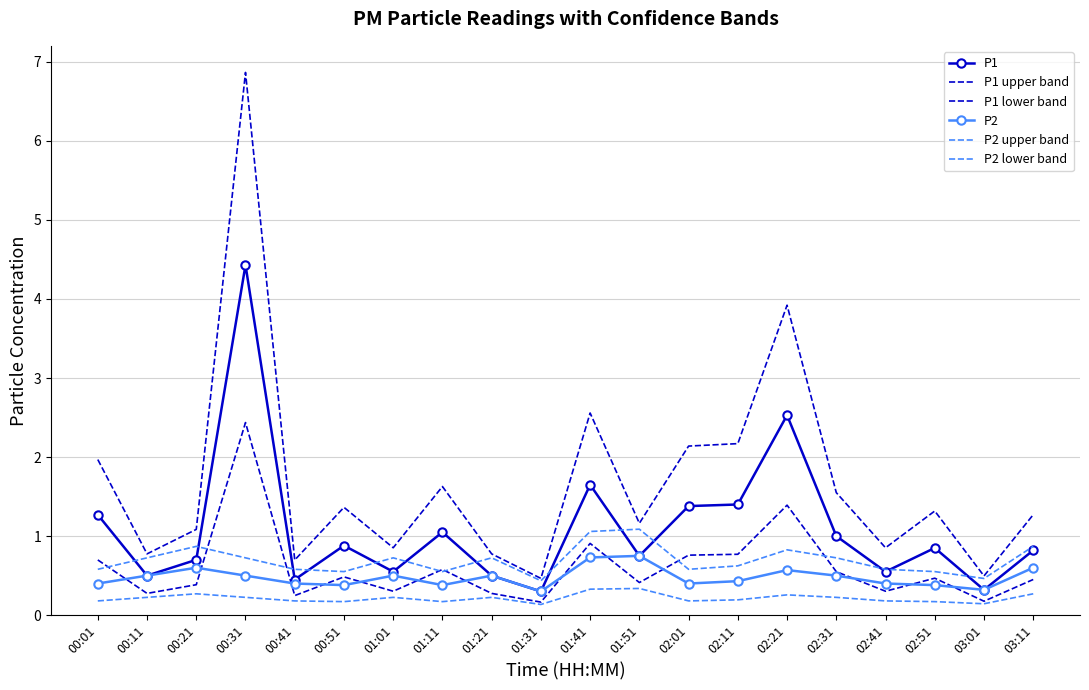

What is the lowest value of the P2 upper band series?

0.4